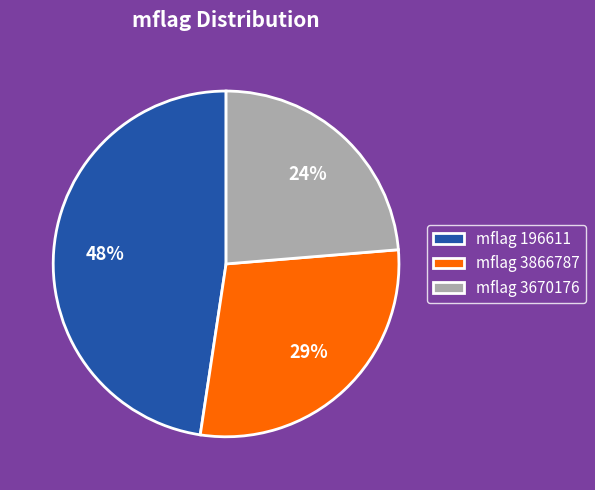

Approximately how many times larger is the value at mflag 3866787 compared to mflag 3670176?

1.2